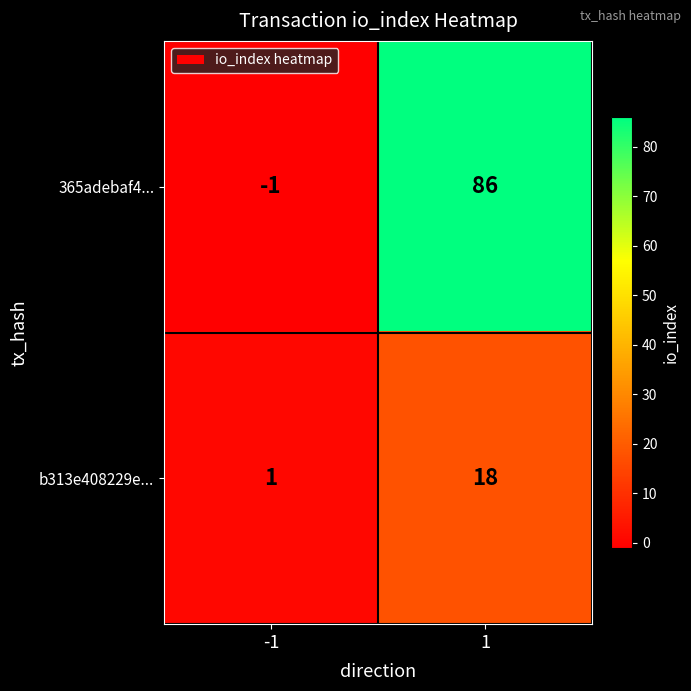

Read the b313e408229e... value at 1, to the nearest 10.

20